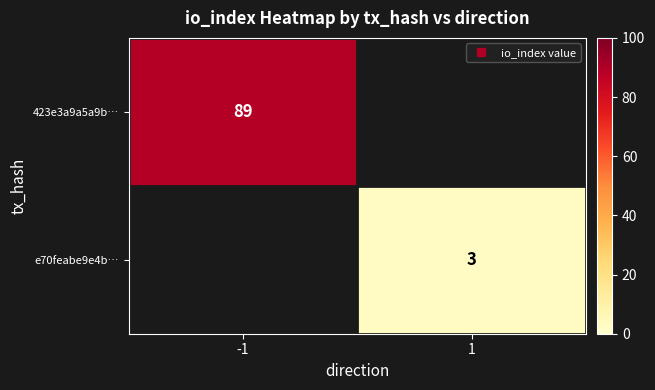

List the series in order of their peak value, highest first.

423e3a9a5a9b…, e70feabe9e4b…